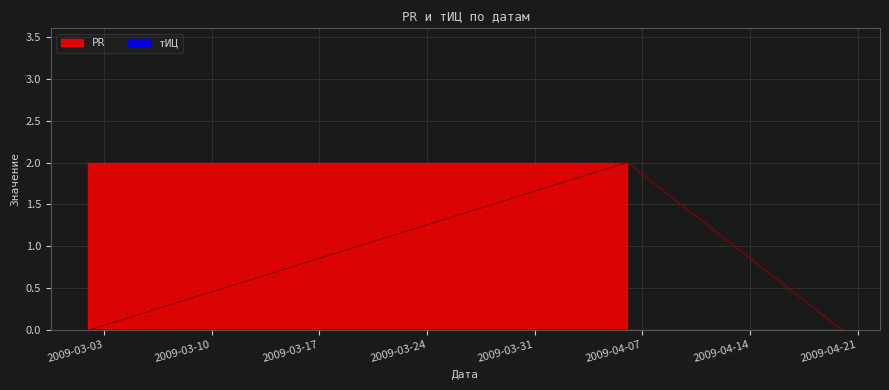

Between 2009-03-02 and 2009-04-06, which is larger?

2009-04-06